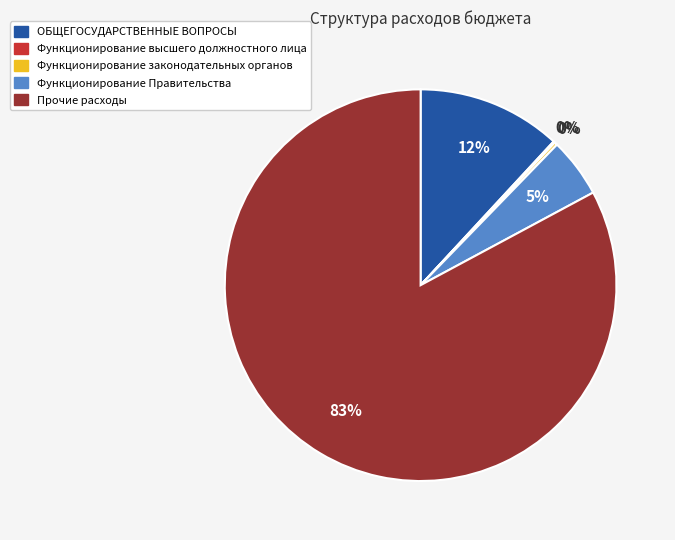

To the nearest percent, what is the average slice percentage?

20%